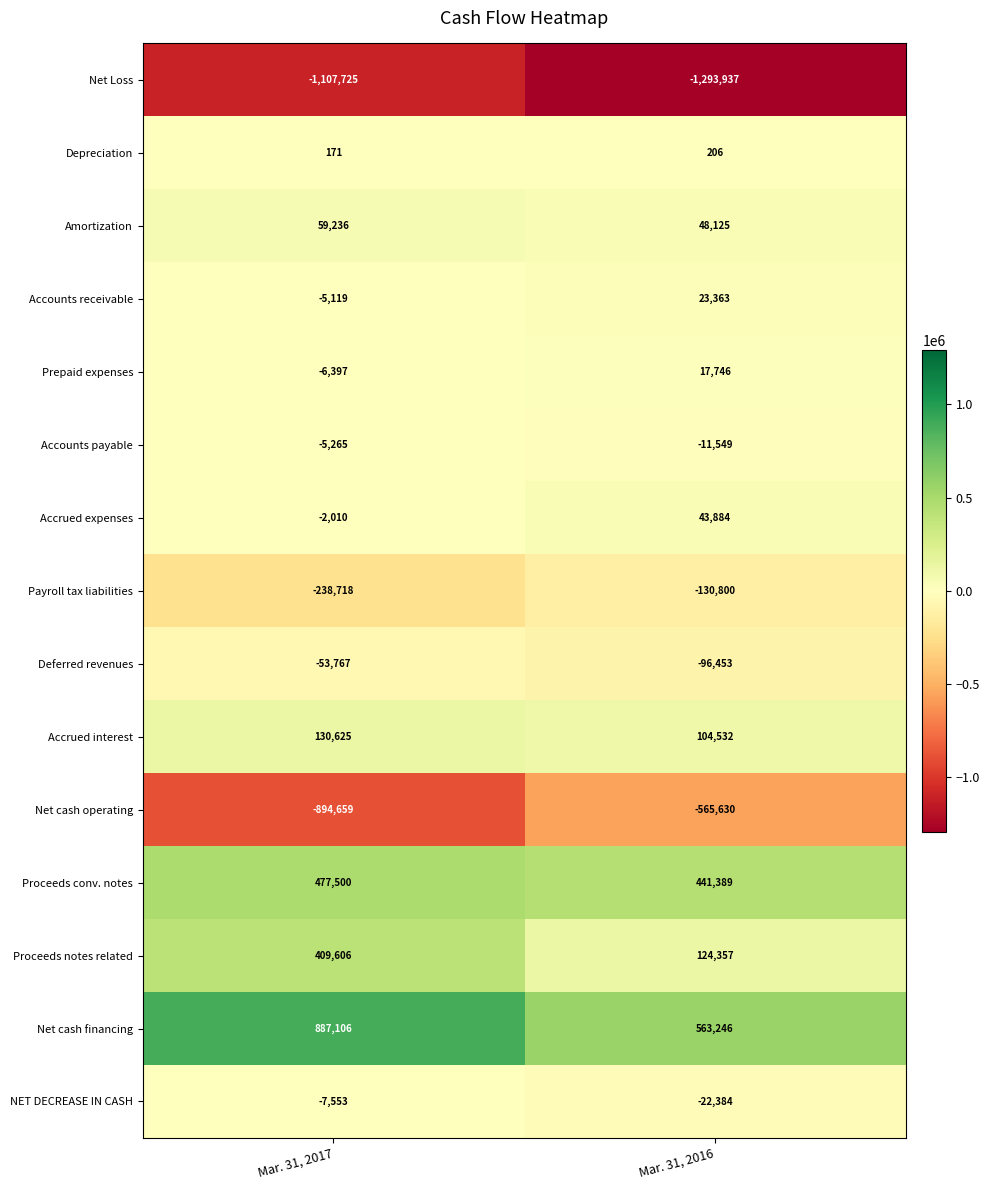

At which category is the sum across all series the highest?

Mar. 31, 2017